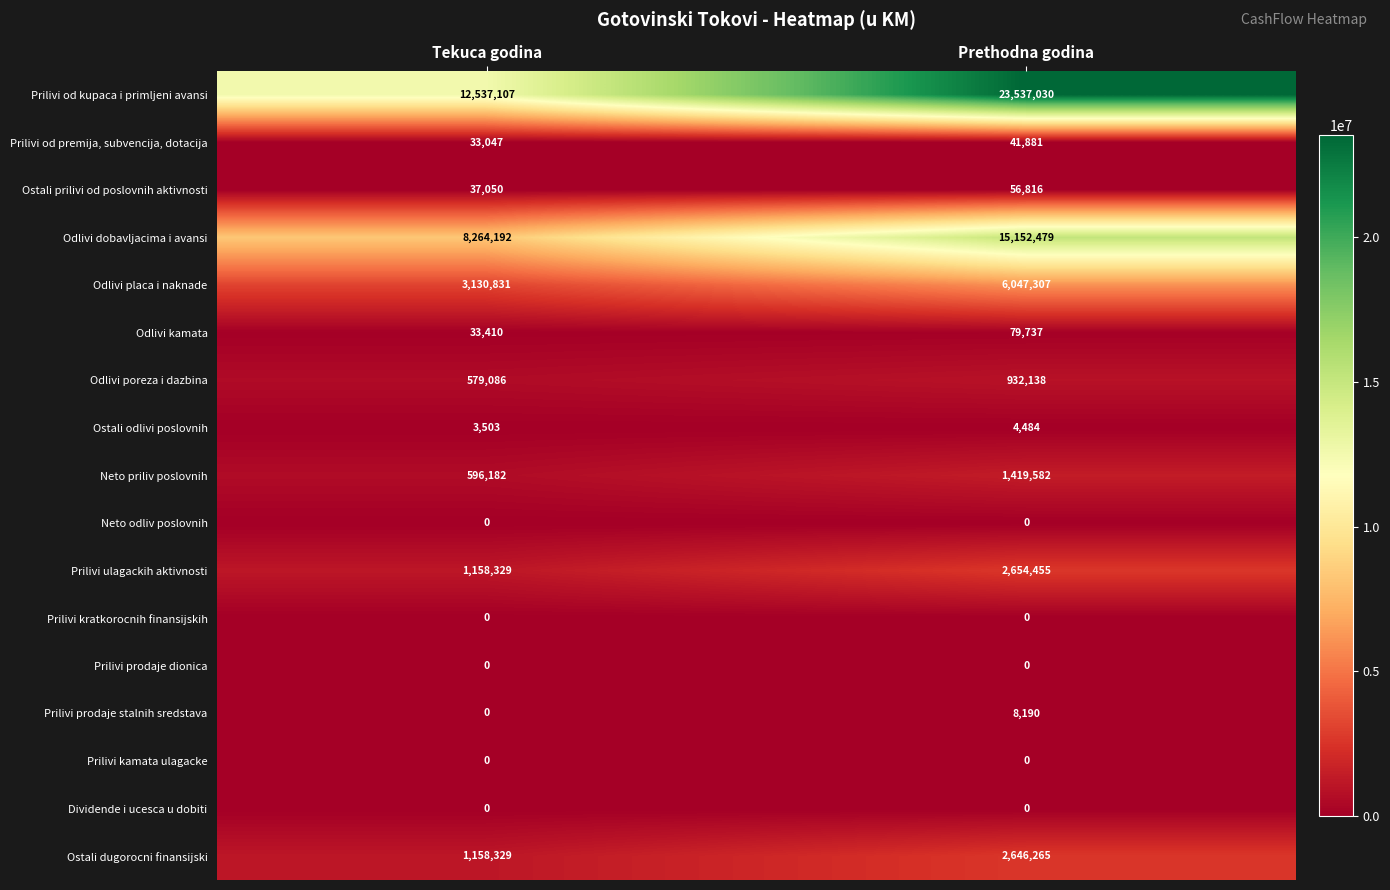

Between Tekuca godina and Prethodna godina, which series saw the biggest shift?

Prilivi od kupaca i primljeni avansi